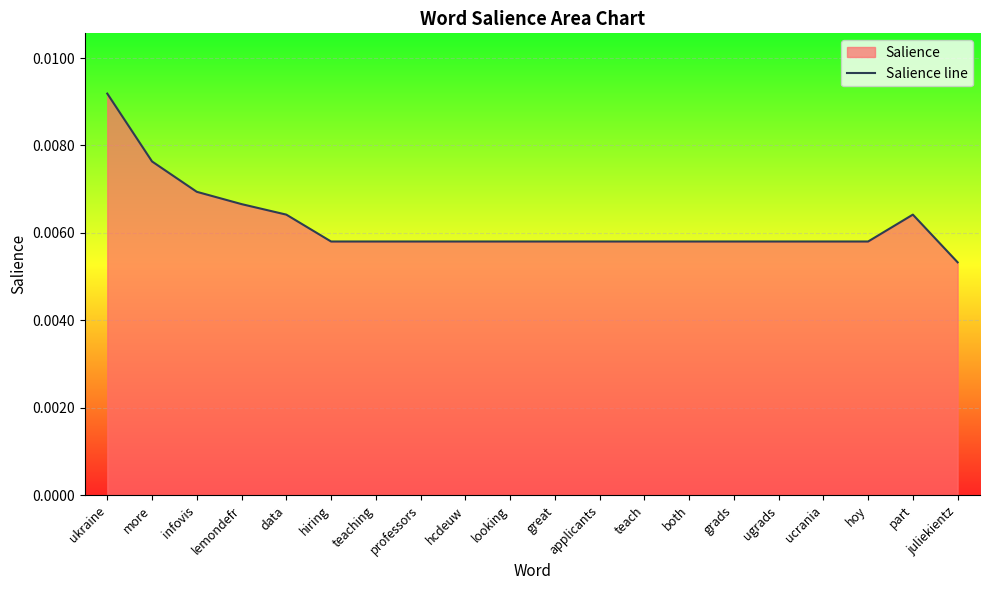

Which category has the lowest value across all series?

juliekientz